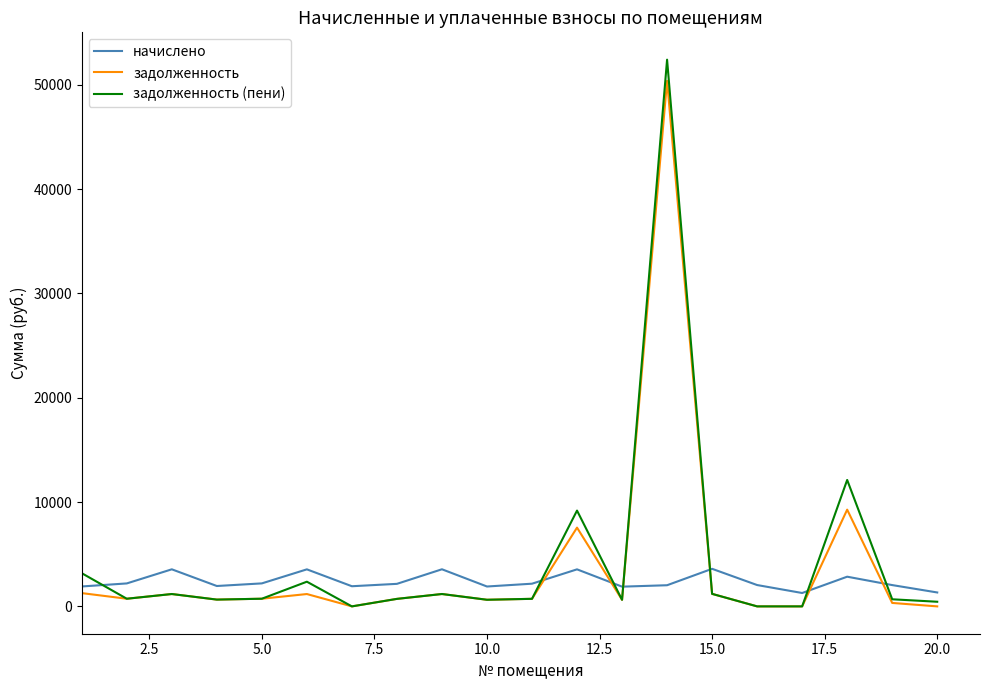

How many values in the задолженность (пени) series are below 733?

10